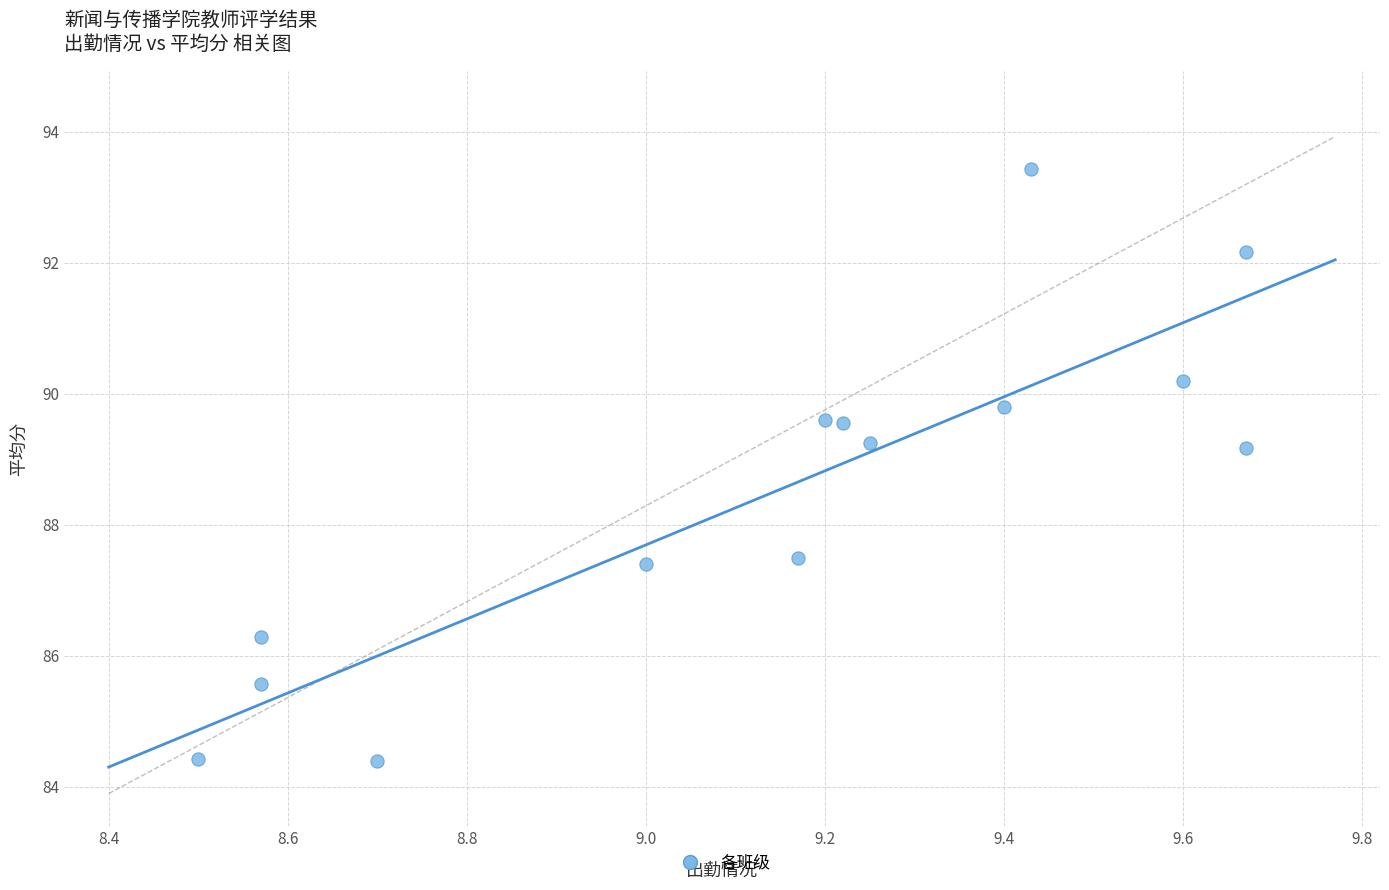

What is the range of Y values (max minus min)?

9.0